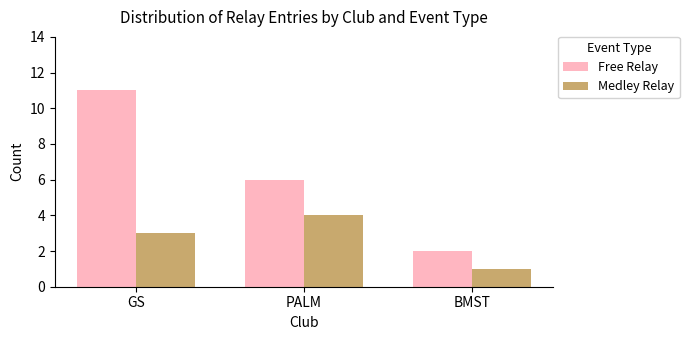

What is the total value across all series at BMST?

3